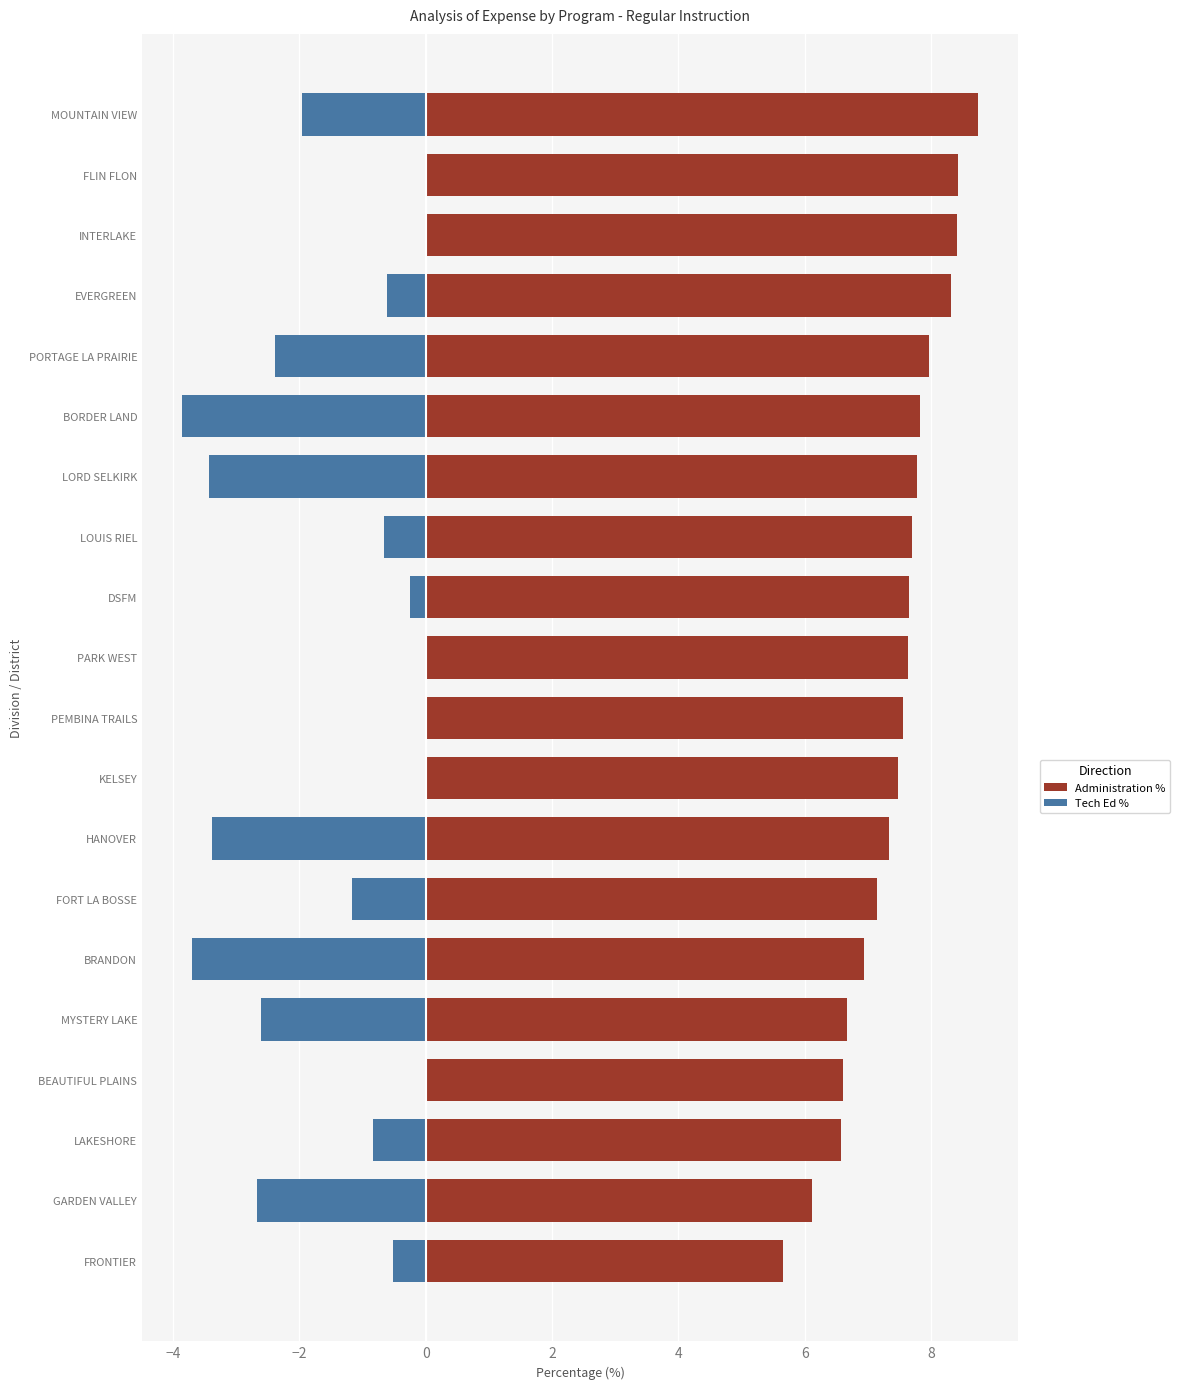

Which series has the widest spread of values?

Tech Ed % (Down)